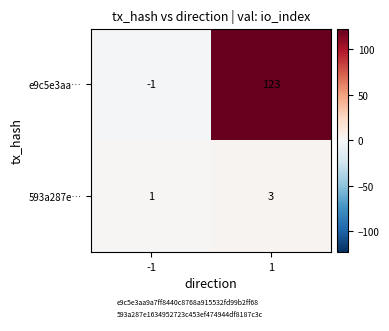

Rank the series at -1 from highest to lowest value.

593a287e…, e9c5e3aa…